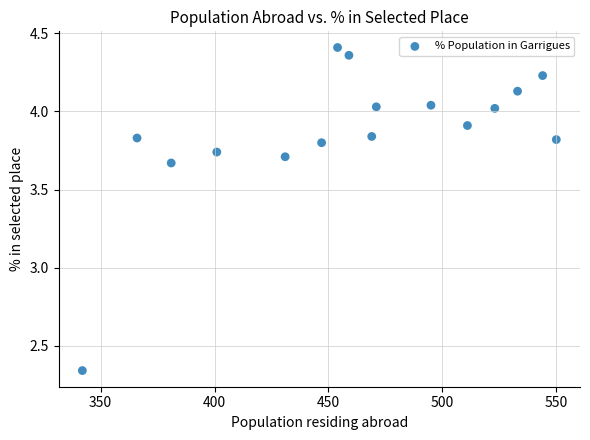

What is the range of Y values (max minus min)?

2.1